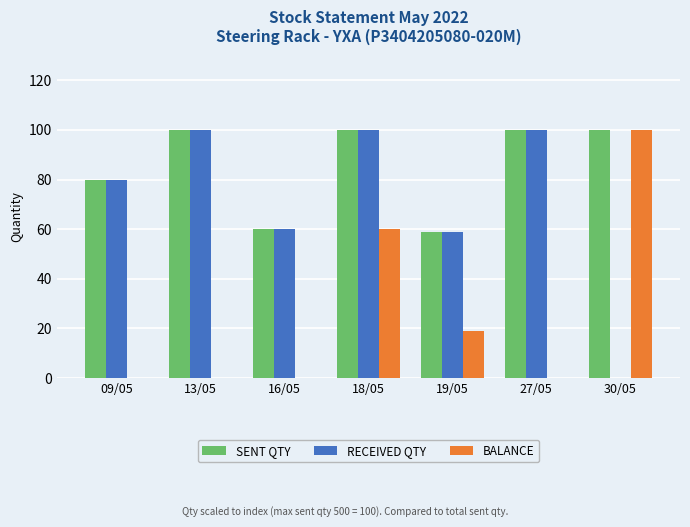

Is it true that SENT QTY equals 165.2 at 30/05?

False